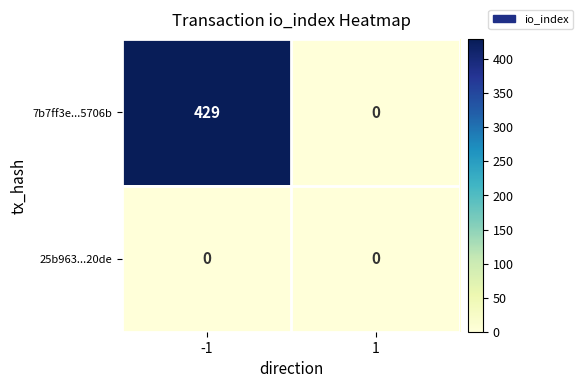

Which series changed the most between -1 and 1?

7b7ff3e...5706b